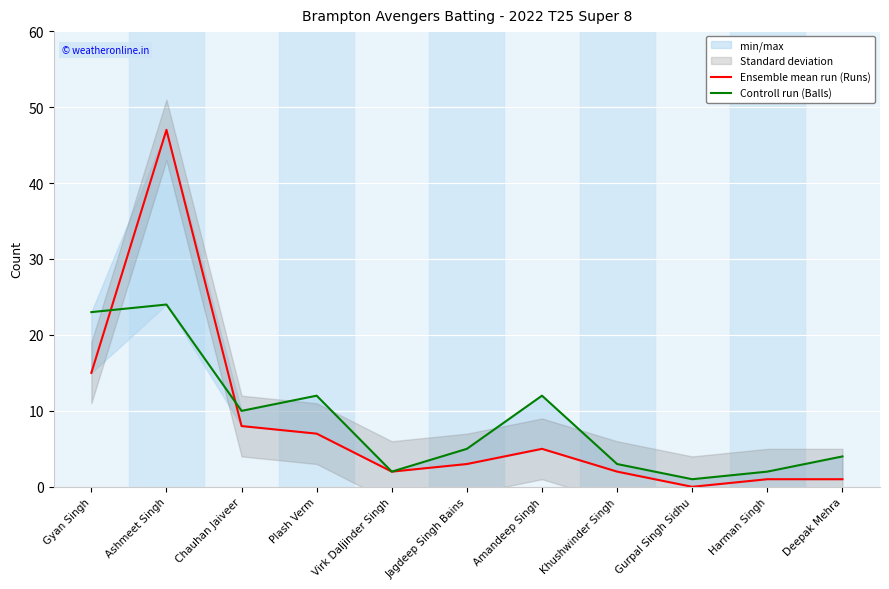

Read the Ensemble mean run (Runs) value at Gyan Singh, to the nearest 5.

15